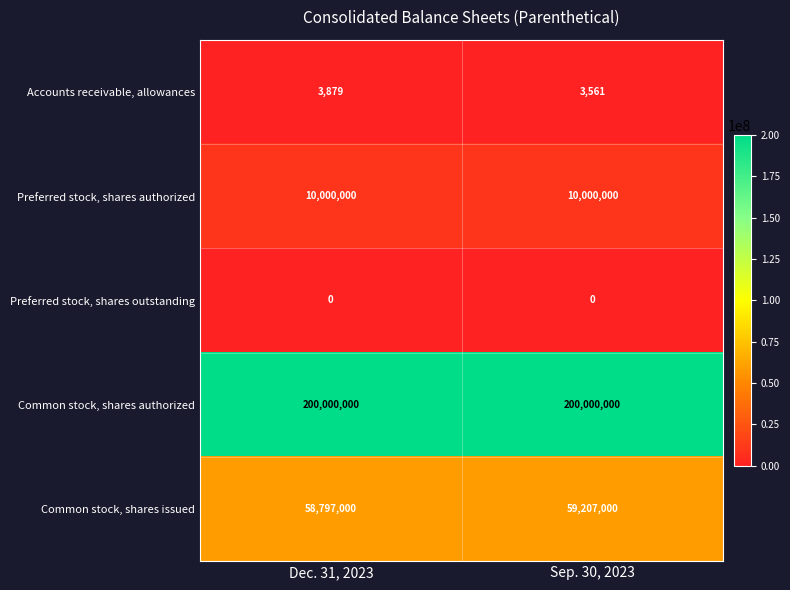

At which category is the sum across all series the highest?

Sep. 30, 2023